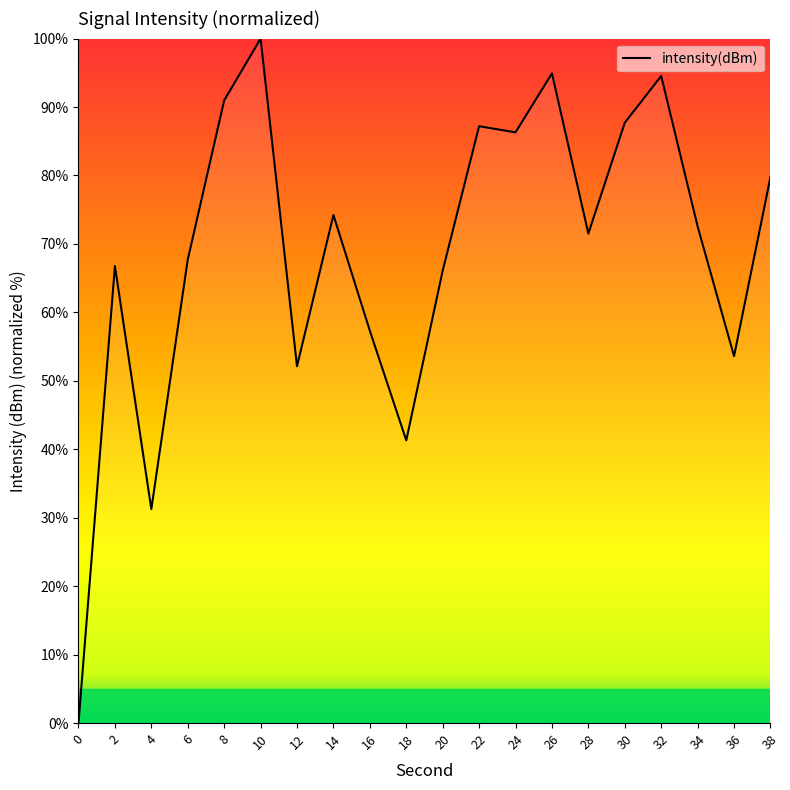

How many positive values are there?

19